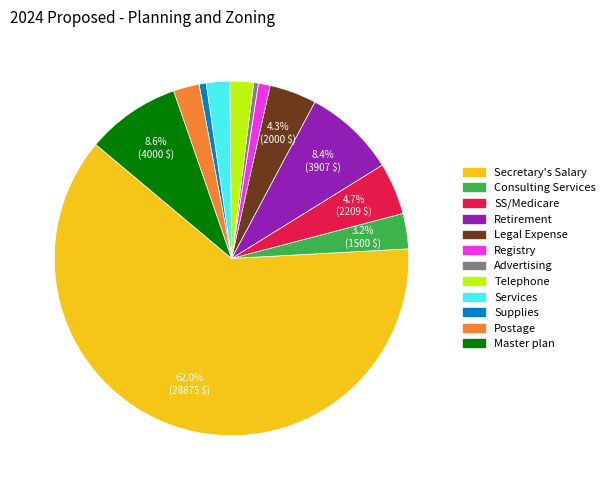

What percentage is the Legal Expense slice, to the nearest percent?

4%